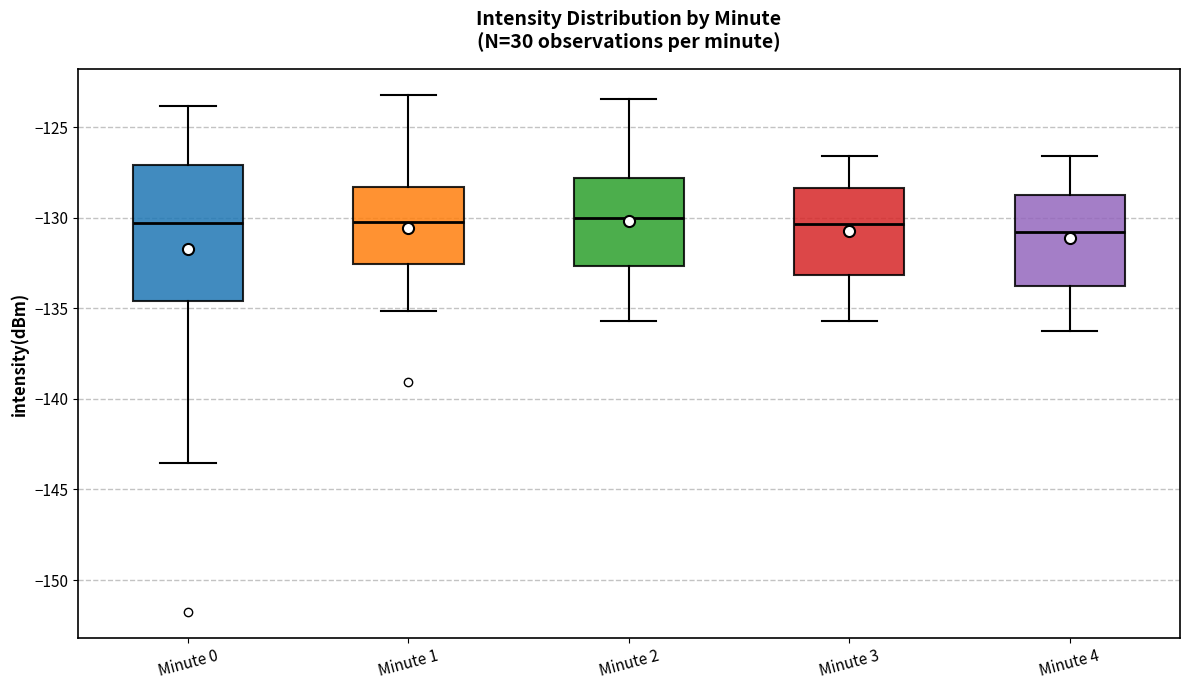

Which box is the tallest, from its lower edge to its upper edge?

Minute 0